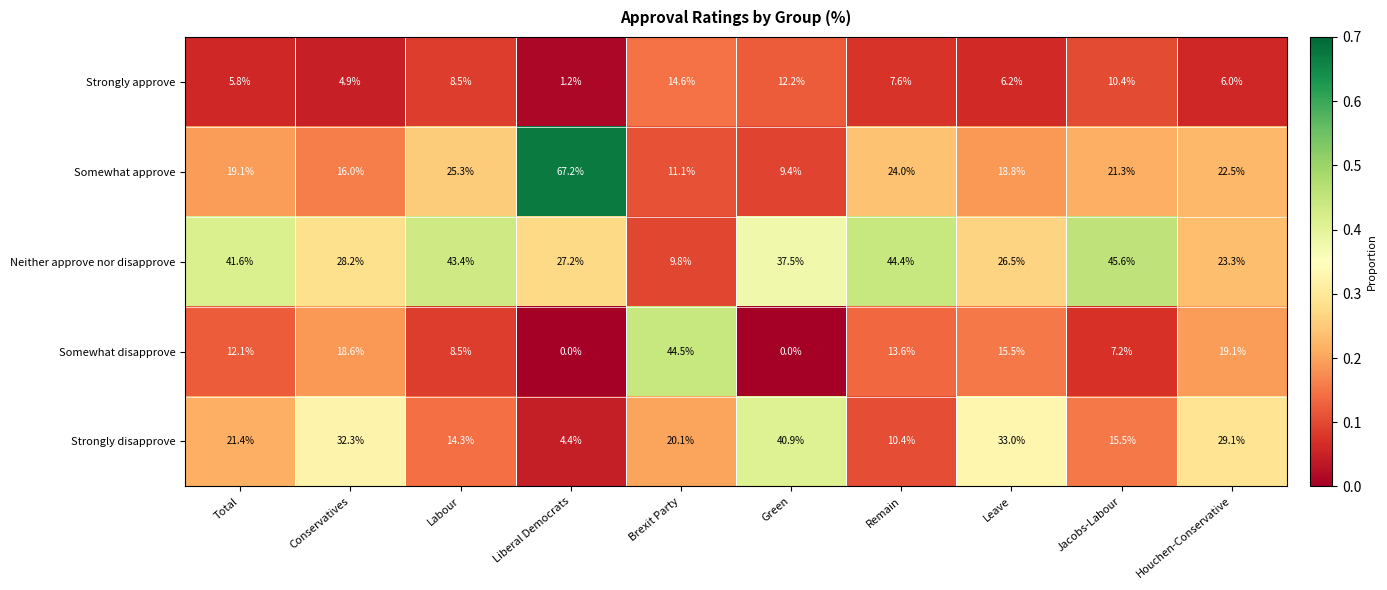

Which series changed the most between Brexit Party and Remain?

Neither approve nor disapprove